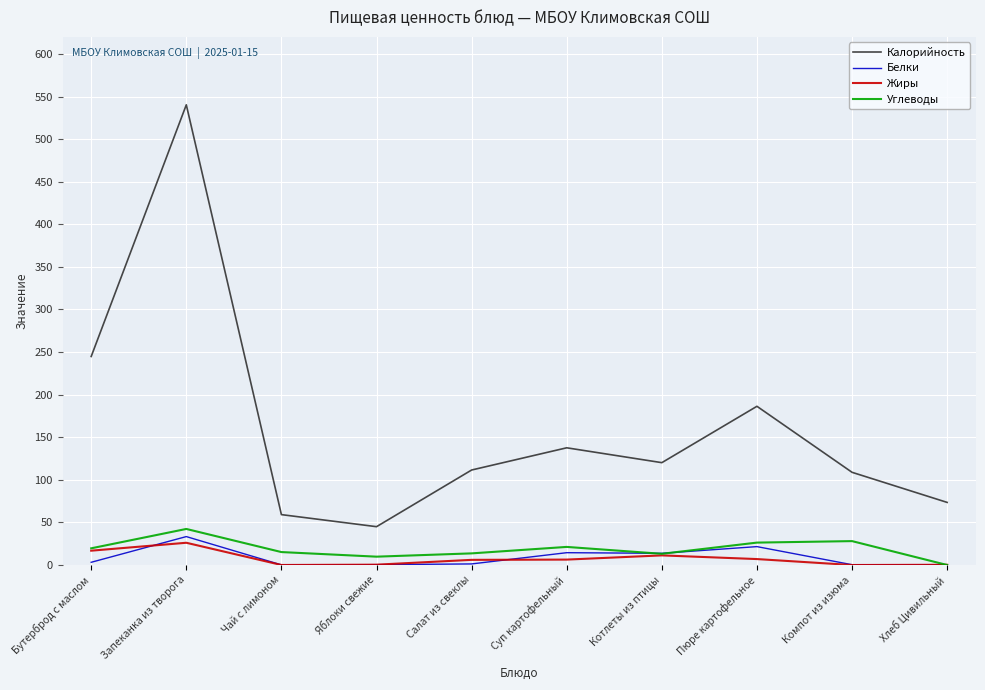

True or false: Углеводы has a value of -24.6 at Хлеб Цивильный.

False